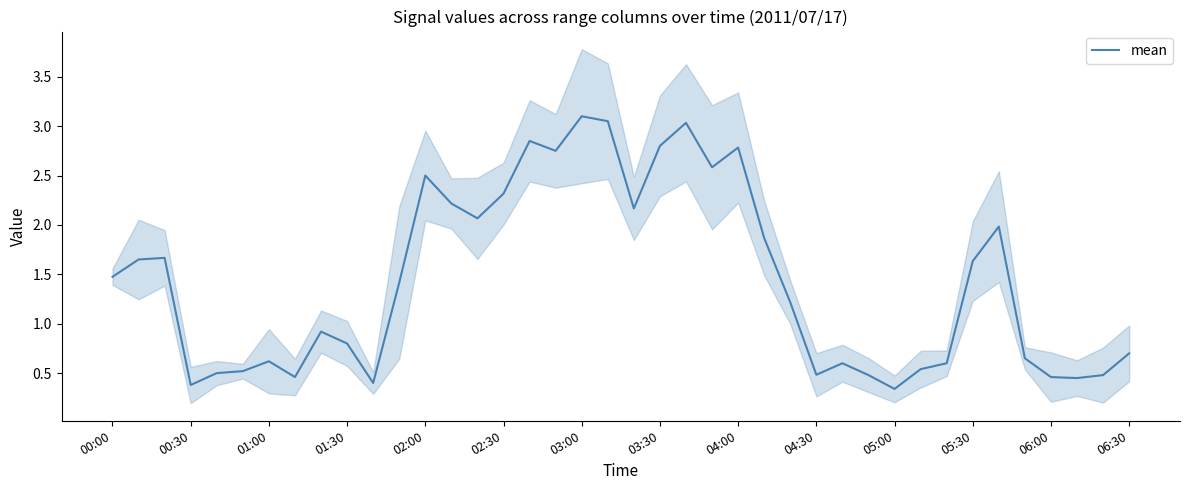

How many data points does each series have?

40